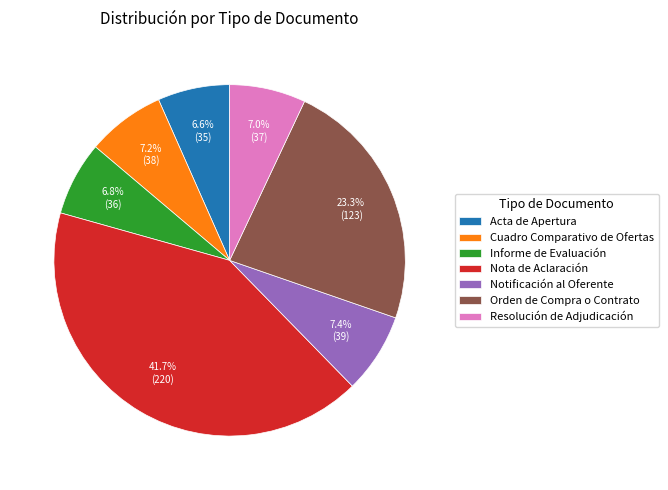

Between Informe de Evaluación and Notificación al Oferente, which is larger?

Notificación al Oferente